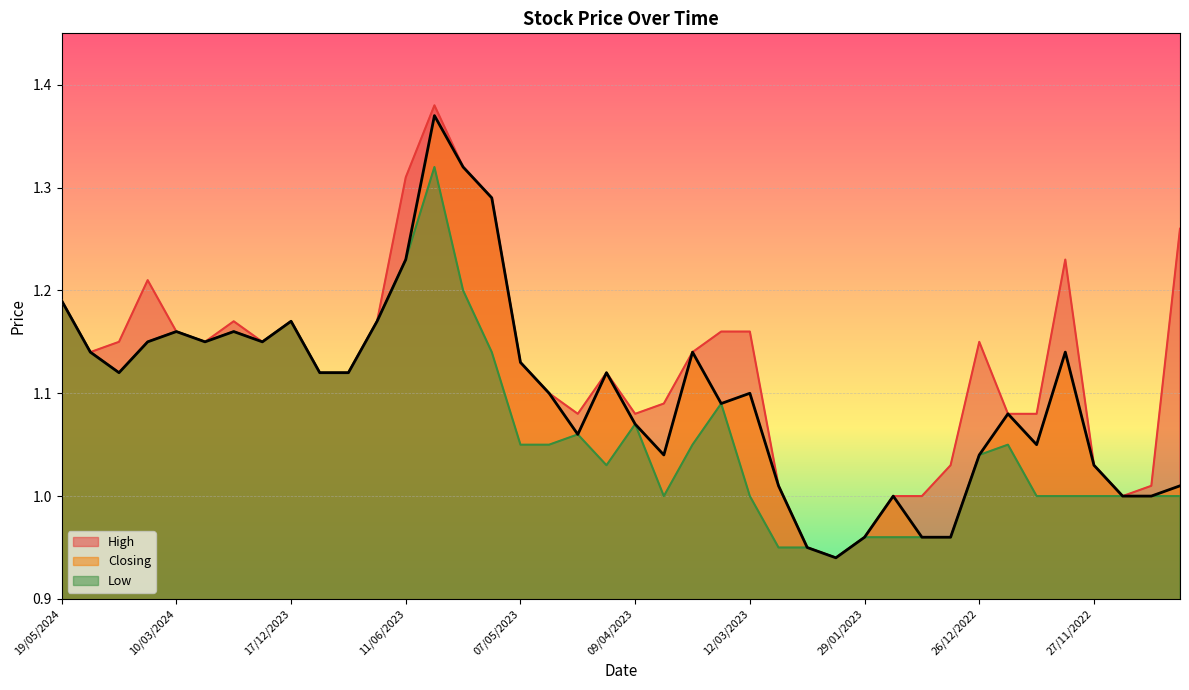

What is the spread (max minus min) of values at 02/04/2023?

0.1